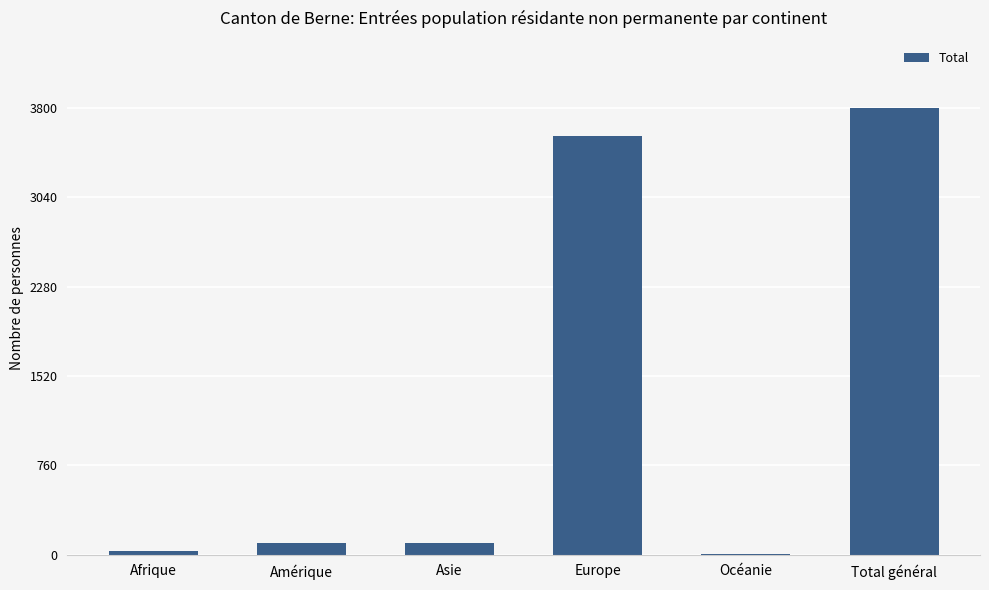

What is the sum of the values at Océanie and Asie?

106